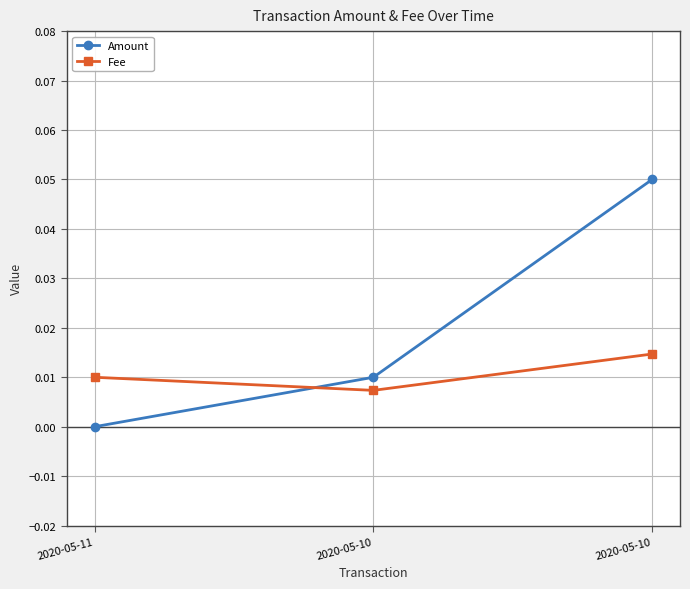

How many values in the Amount series exceed 0?

2